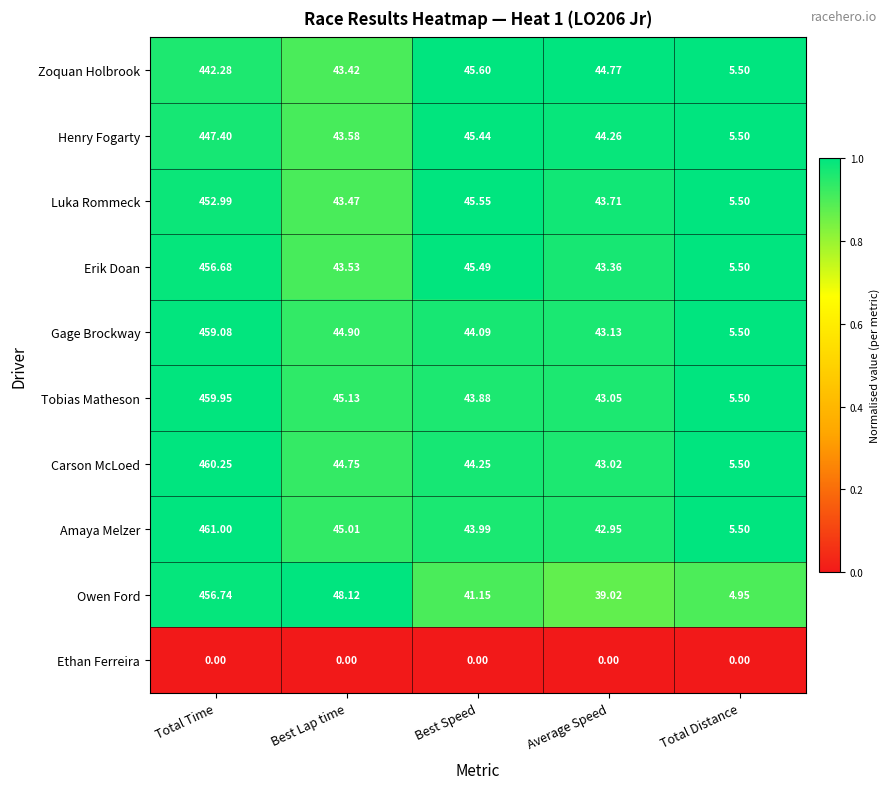

What is the total value across all series at Total Time?

4096.4